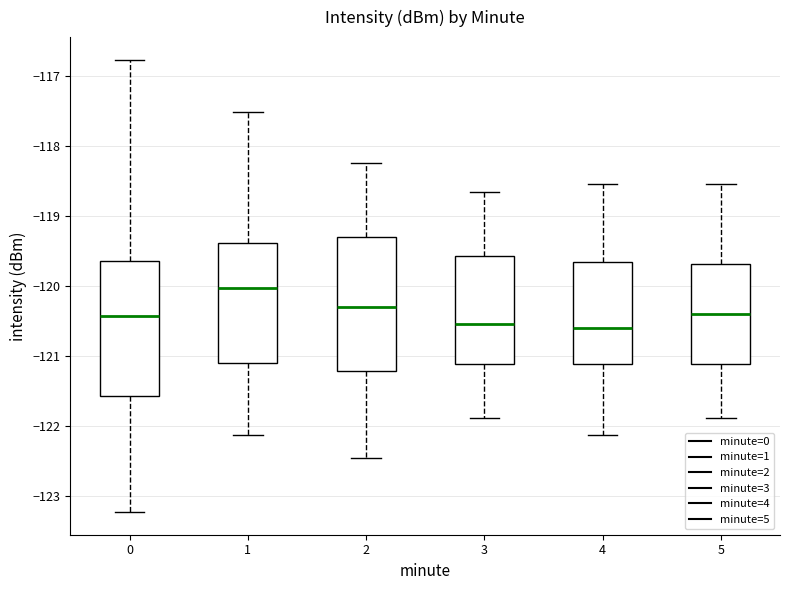

Reading left to right, transcribe this box plot: for each box, give where its median line is, the range the box spans, and where its two whiskers end, as read against the y-axis. The values are not printed on the chart, so give them approximately, as read against the axis.

0: median -120.4, box -121.6 to -119.6, whiskers -123.2 to -116.8
1: median -120.0, box -121.1 to -119.4, whiskers -122.1 to -117.5
2: median -120.3, box -121.2 to -119.3, whiskers -122.5 to -118.2
3: median -120.5, box -121.1 to -119.6, whiskers -121.9 to -118.7
4: median -120.6, box -121.1 to -119.7, whiskers -122.1 to -118.5
5: median -120.4, box -121.1 to -119.7, whiskers -121.9 to -118.5